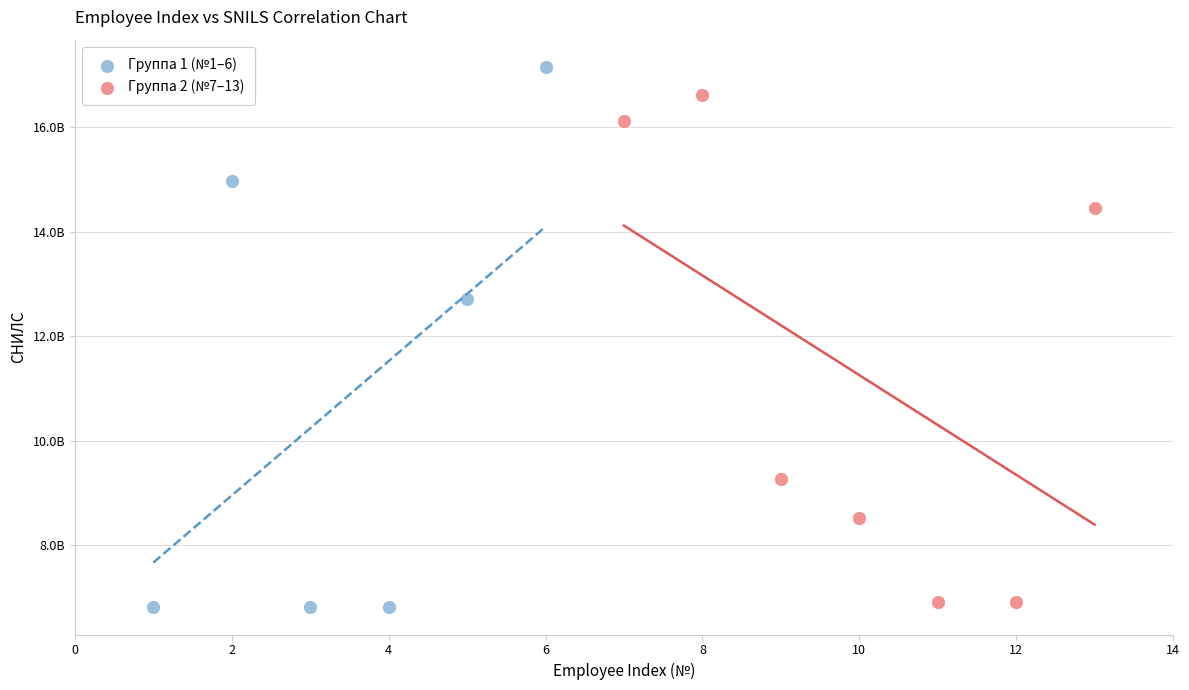

What are all the series names shown in the legend?

Группа 1 (№1–6), Группа 2 (№7–13)